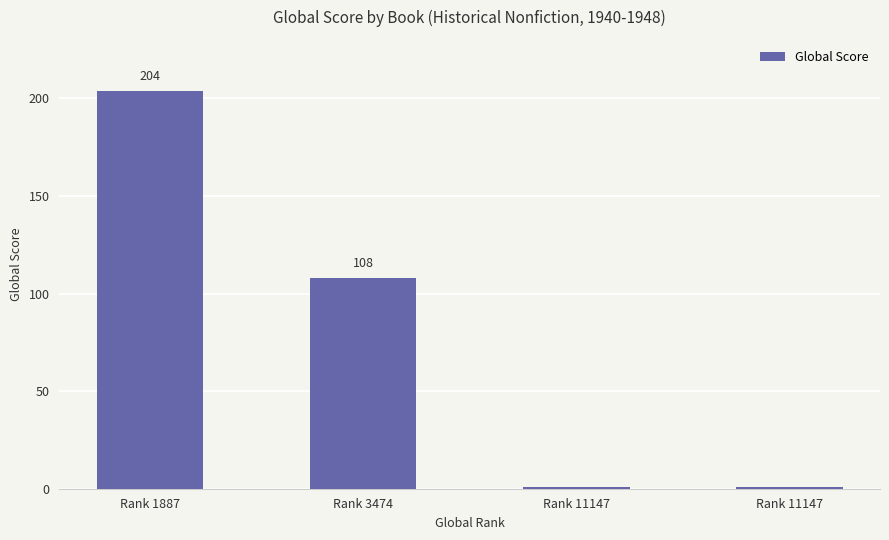

Reading right to left, extract all data points from this chart.

Rank 11147=1	Rank 11147=1	Rank 3474=108	Rank 1887=204